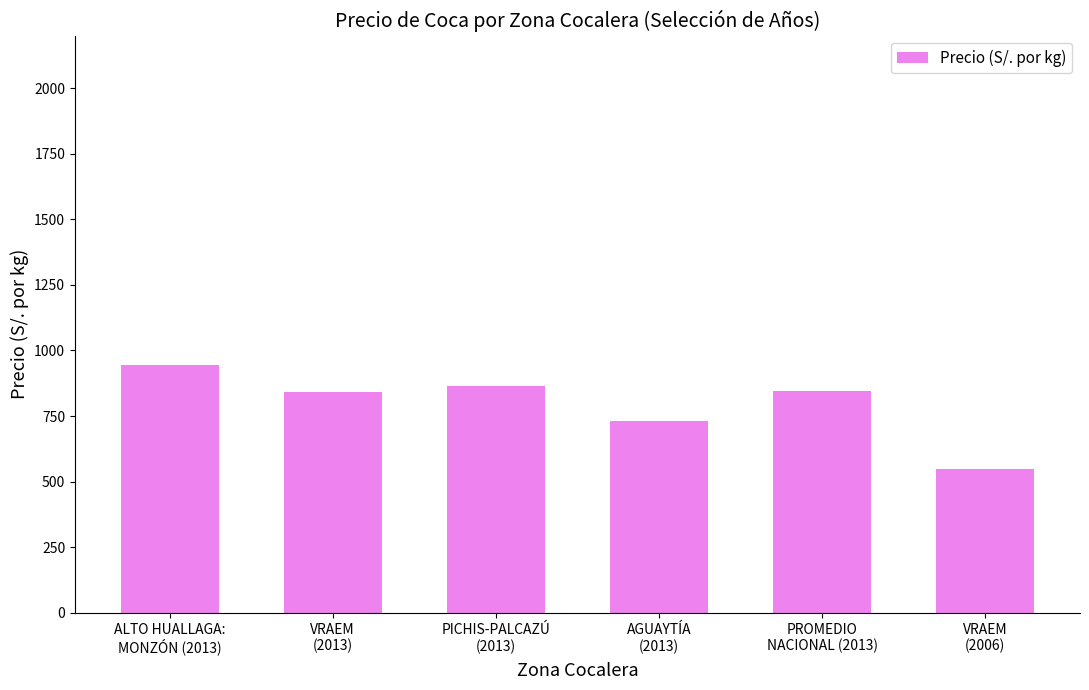

What is the greatest value displayed?

945